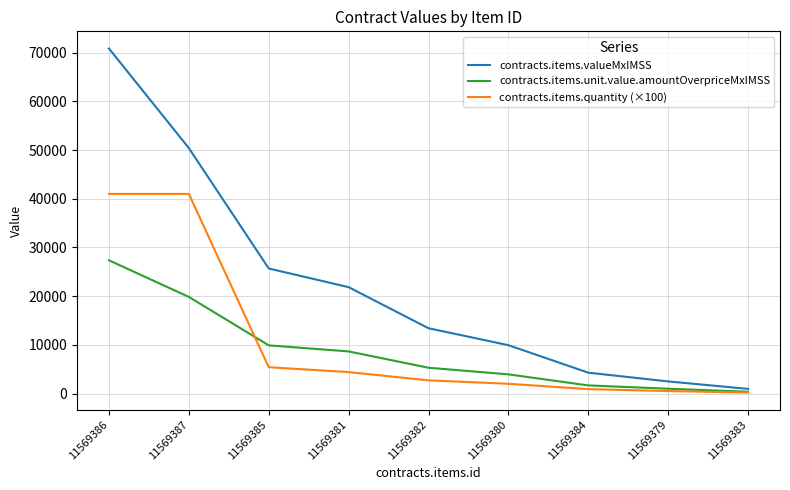

What is the total value across all series at 11569385?

40973.7